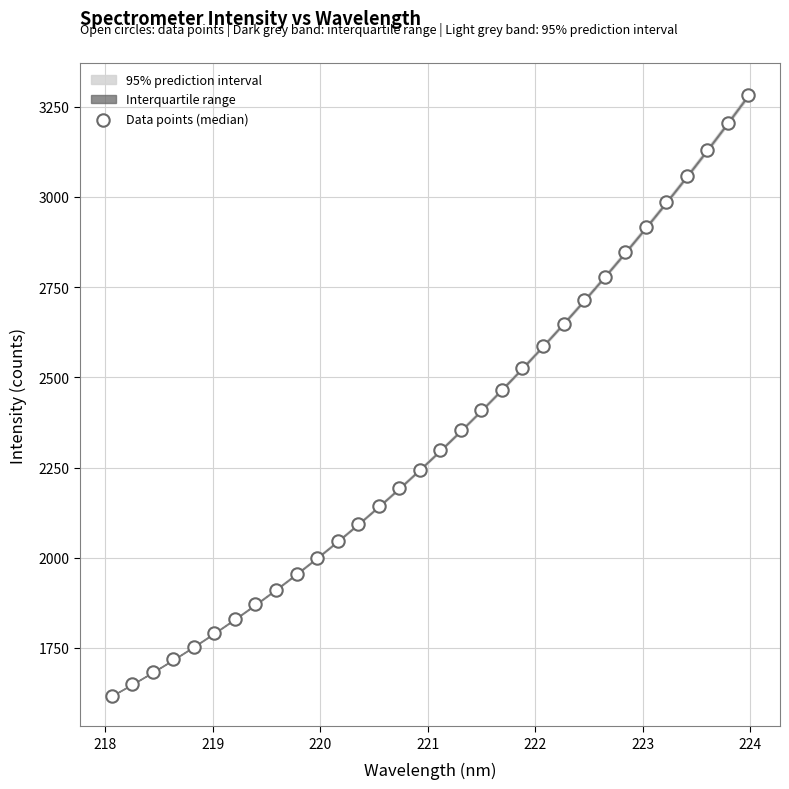

What is the range of X values (max minus min)?

5.9